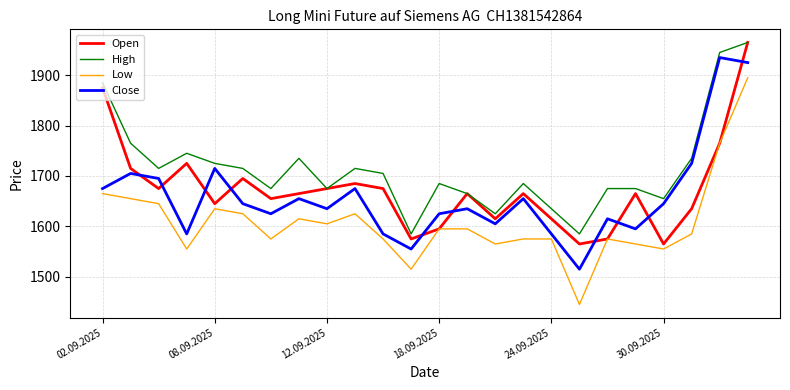

What is the maximum value shown in the chart?

1965